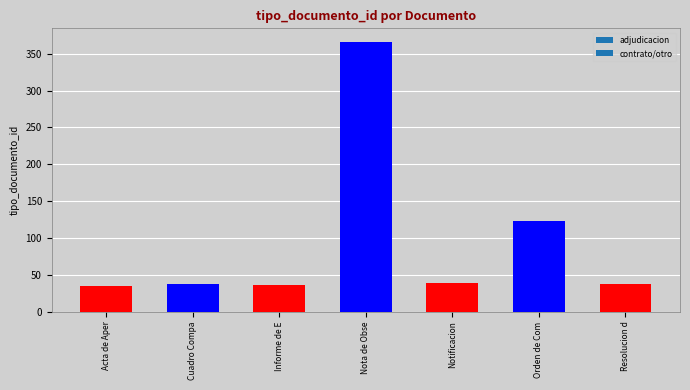

What is the difference between the maximum and minimum values?

331